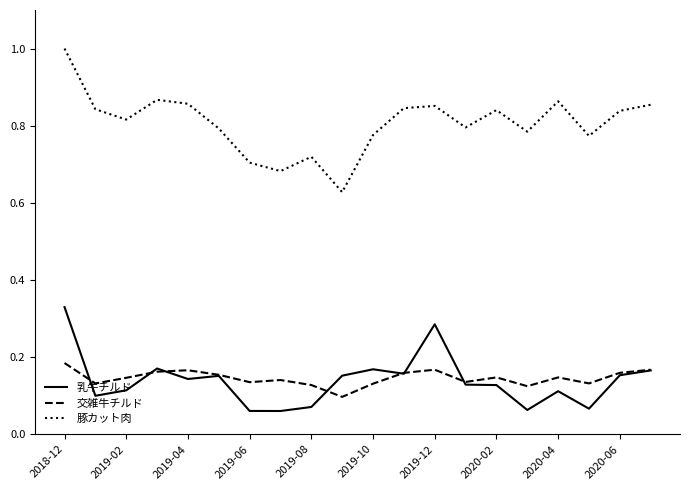

What is the greatest value displayed?

1.0